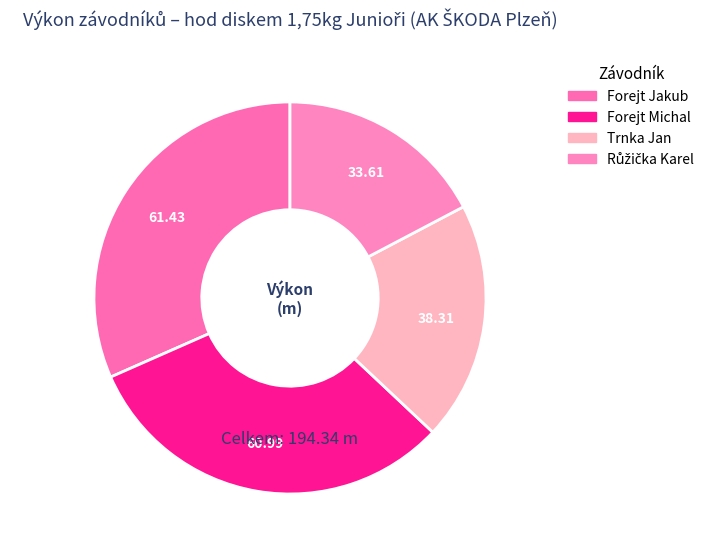

True or false: Forejt Michal accounts for 25% of the total.

False